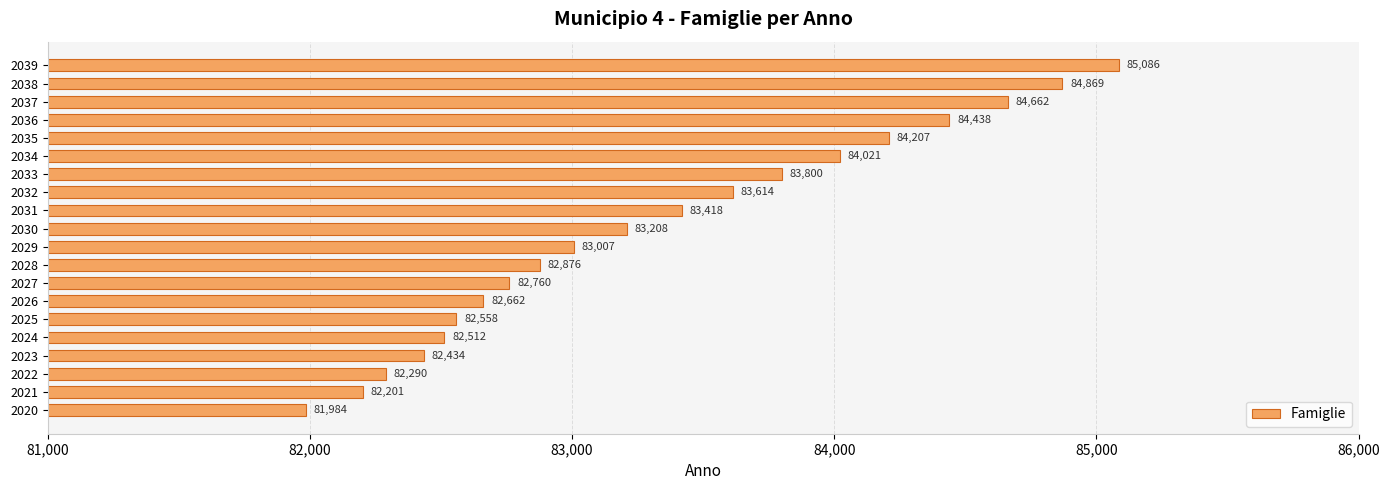

What is the average value?

83330